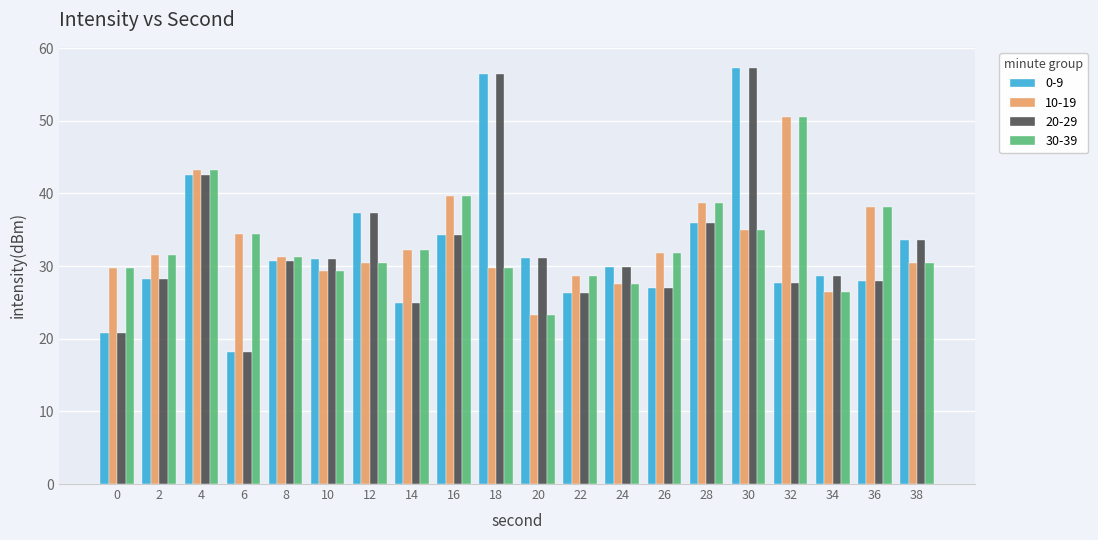

At which category does the chart reach its peak across all series?

30